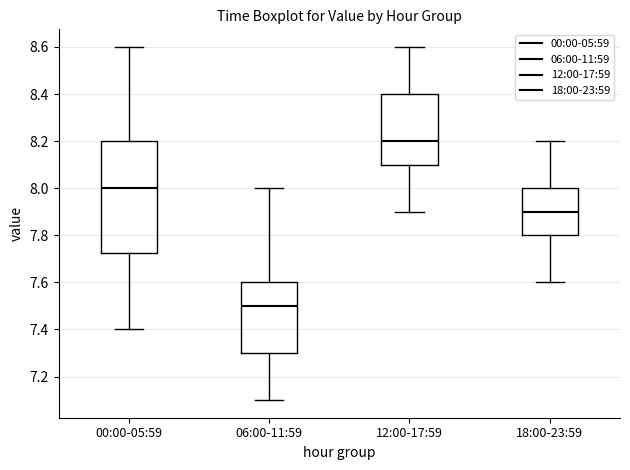

Which box is the tallest, from its lower edge to its upper edge?

00:00-05:59